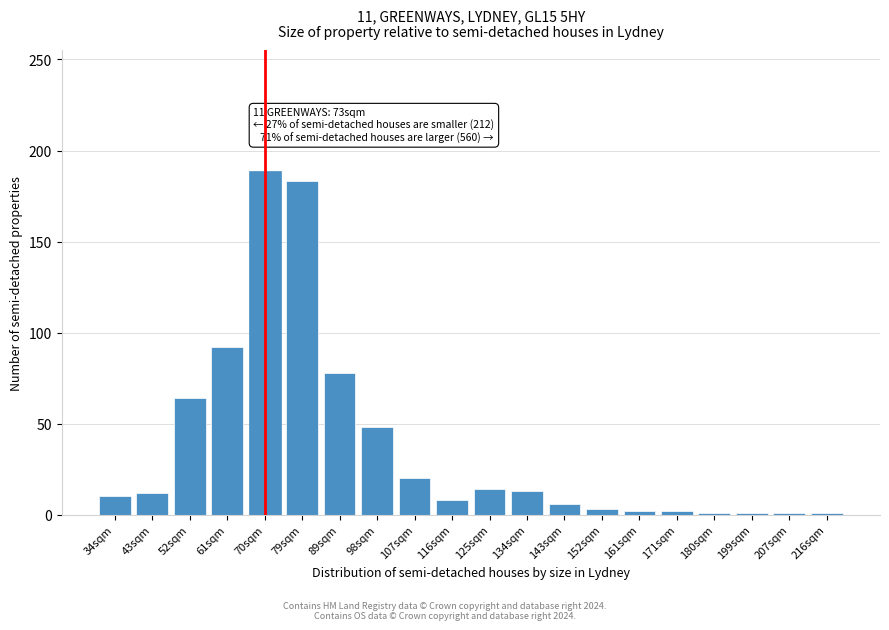

True or false: the data shows 92 at 61sqm.

True